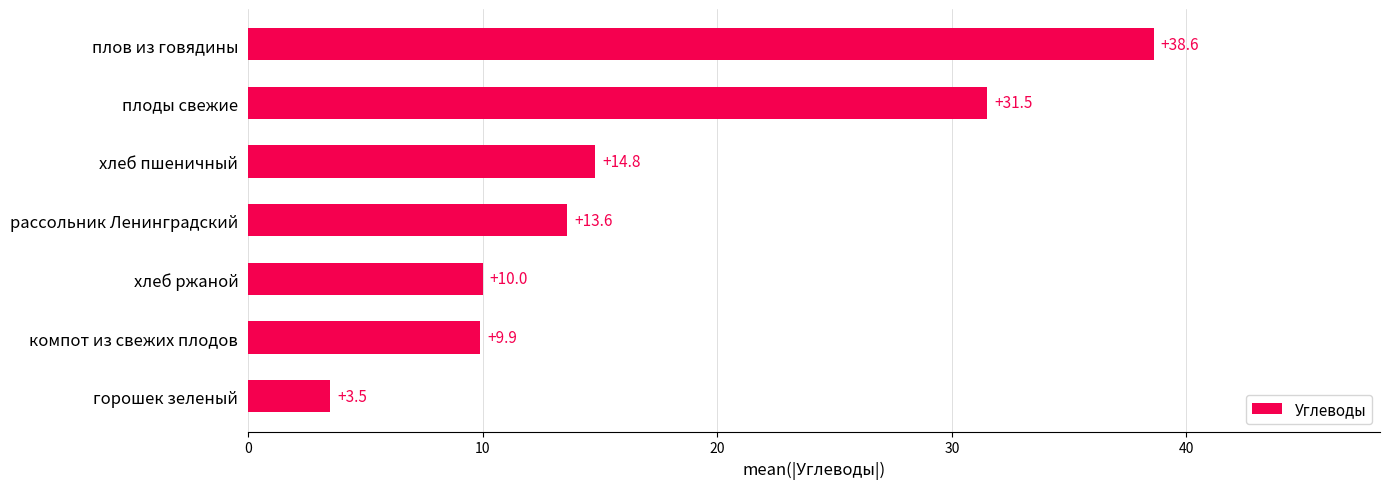

What is the sum of all values?

121.9